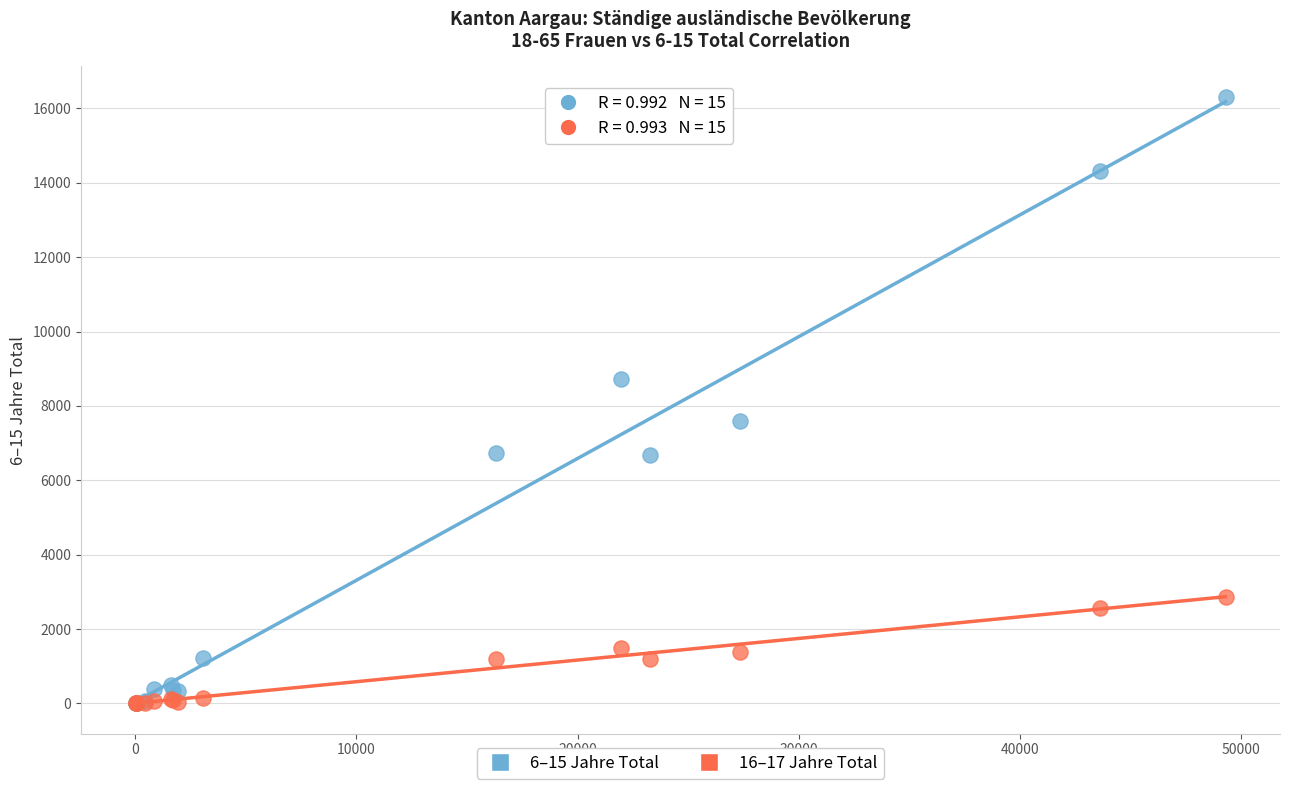

What are all the series names shown in the legend?

6–15 Jahre Total, 16–17 Jahre Total